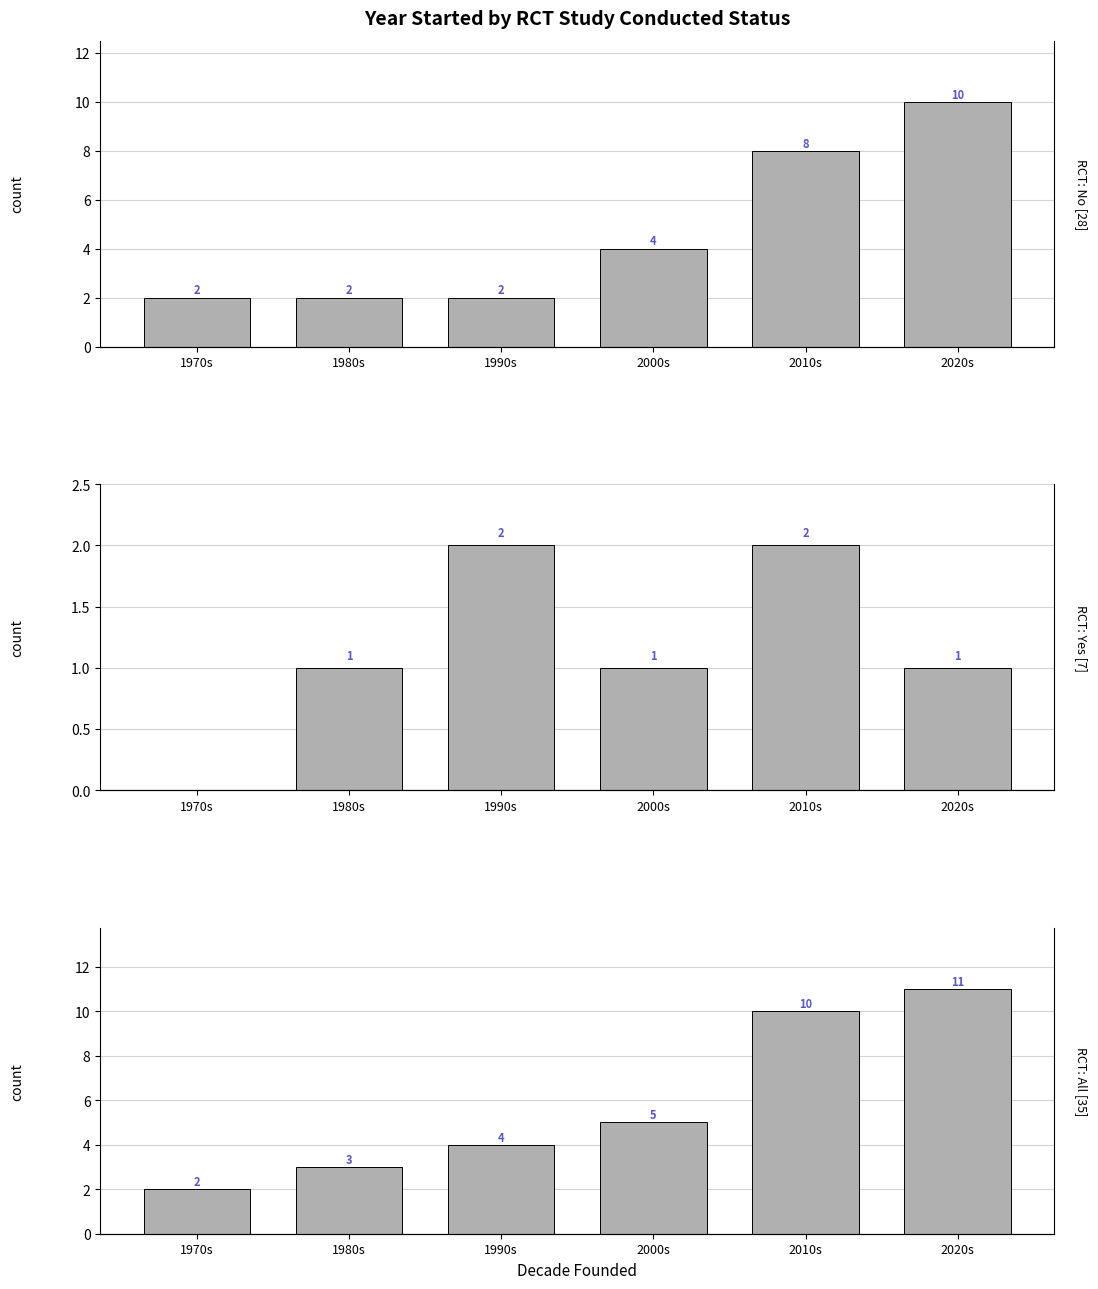

Which series has the widest spread of values?

All